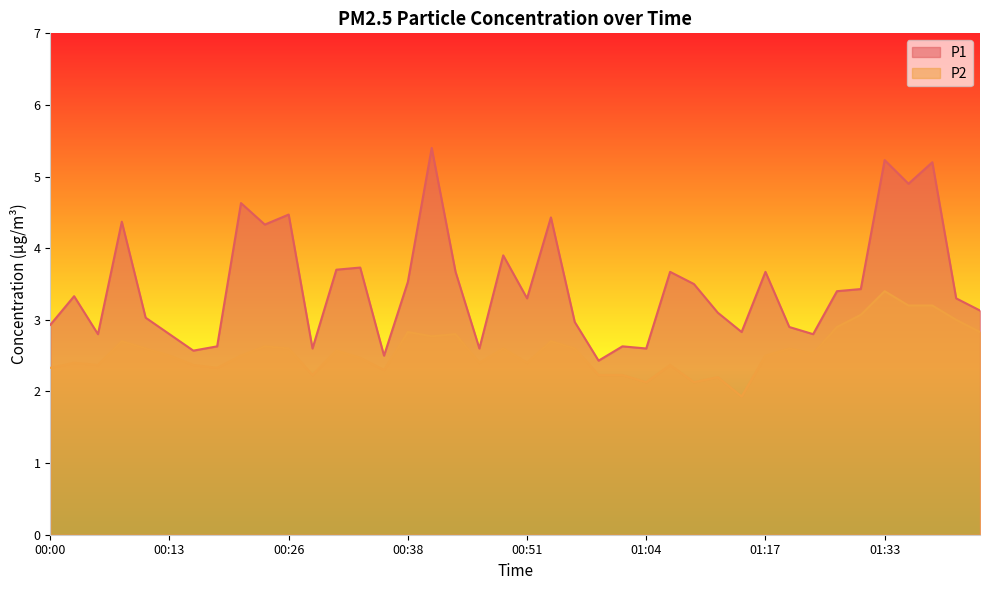

What is the value of the P2 point at the 33rd from the left?

2.5